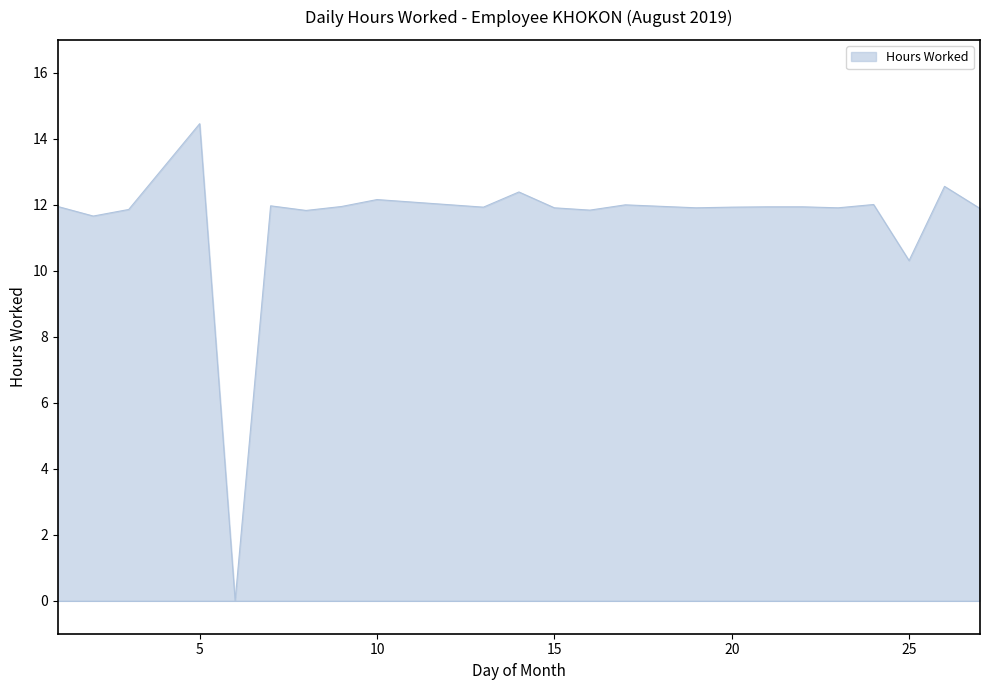

What is the greatest value displayed?

14.5